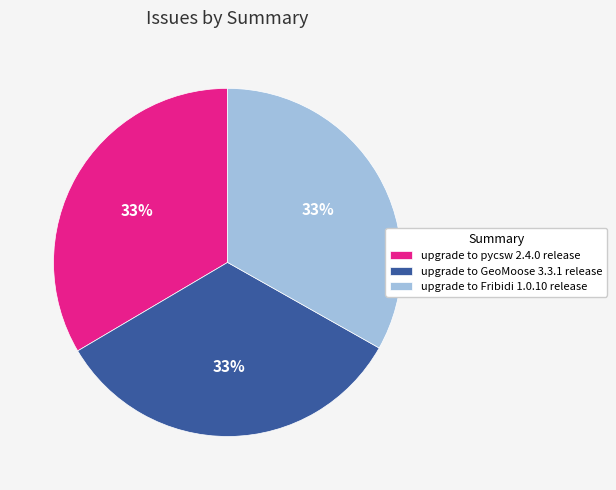

To the nearest percent, what is the average slice percentage?

33%